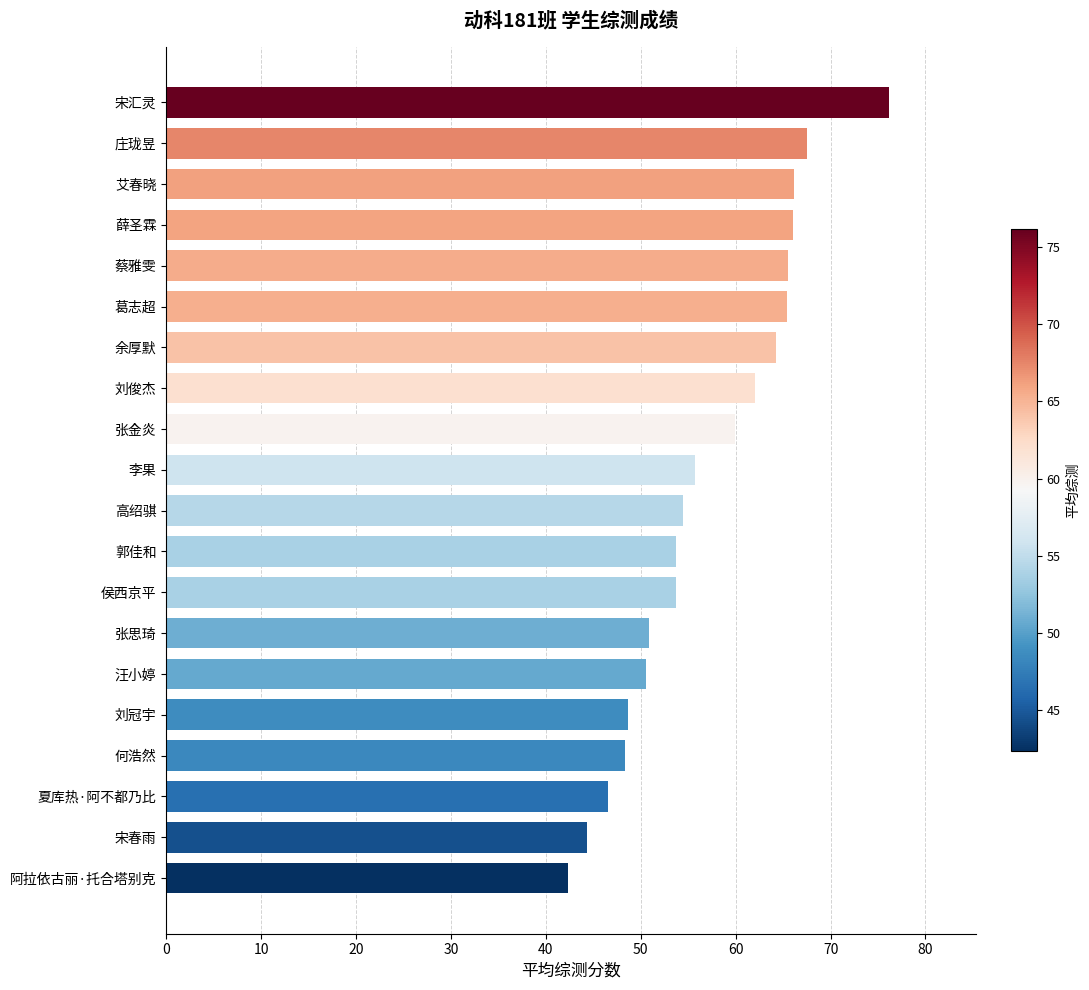

The value at 刘冠宇 is 83.0. True or false?

False